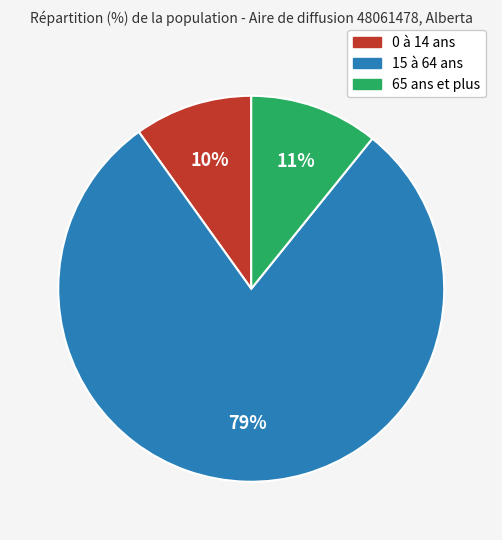

Which slice is the largest?

15 à 64 ans